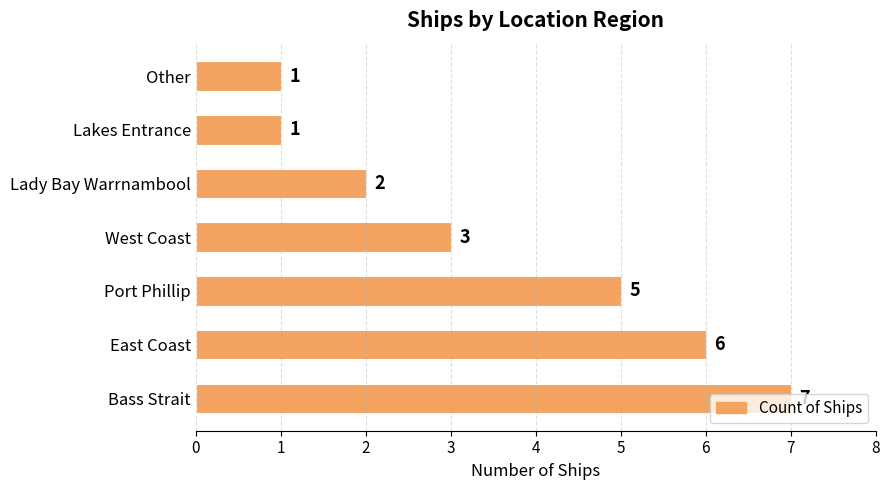

Are the bars grouped side by side (vs. stacked)?

No